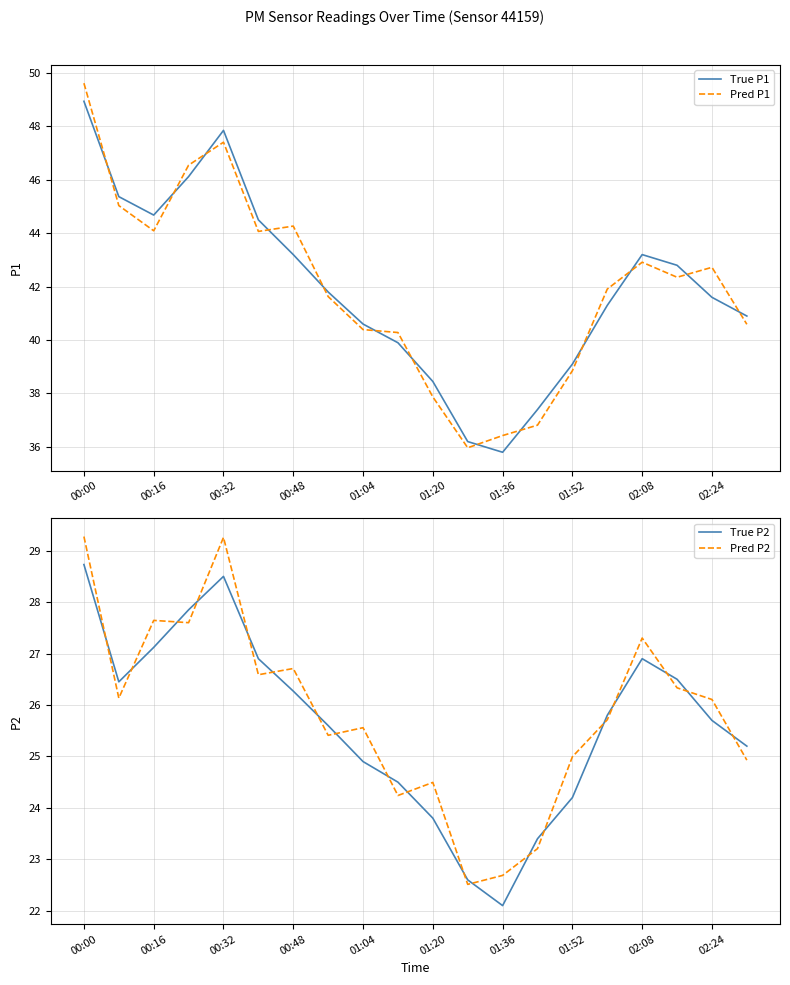

At 01:36, list the series in order from smallest to largest.

True P2, Pred P2, True P1, Pred P1